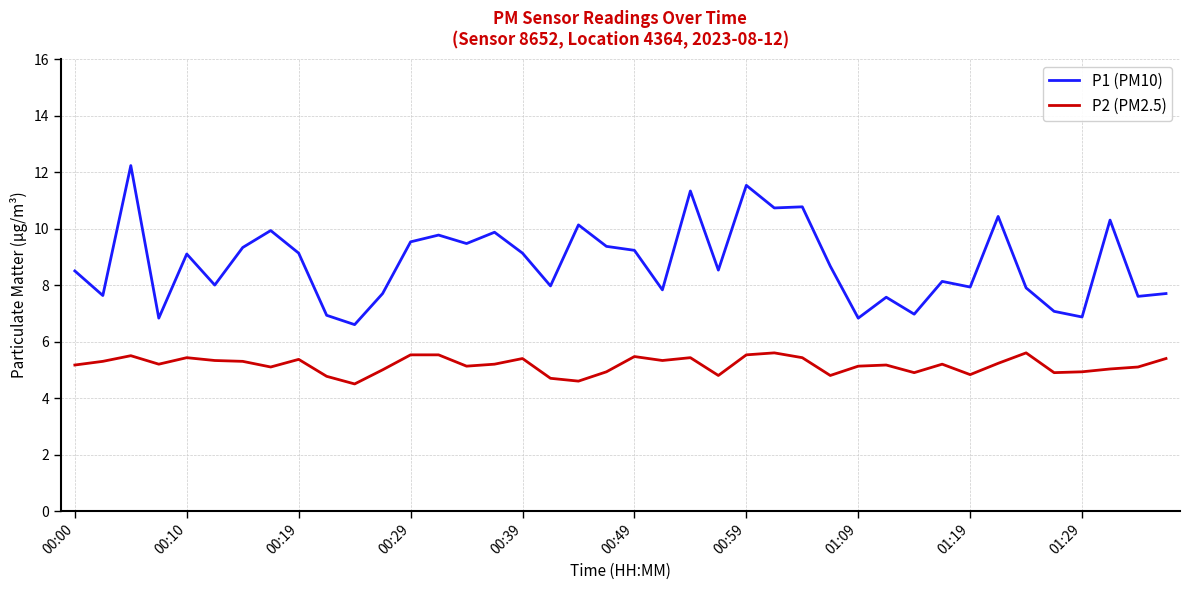

What is the minimum value shown in the chart?

4.5